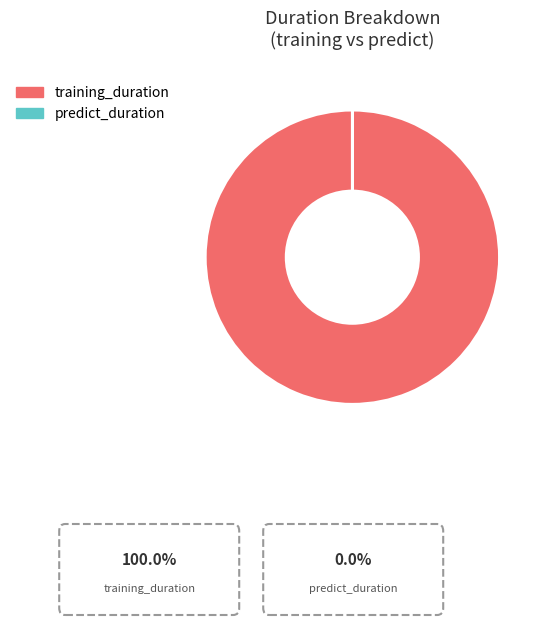

Does any single category account for the majority?

Yes